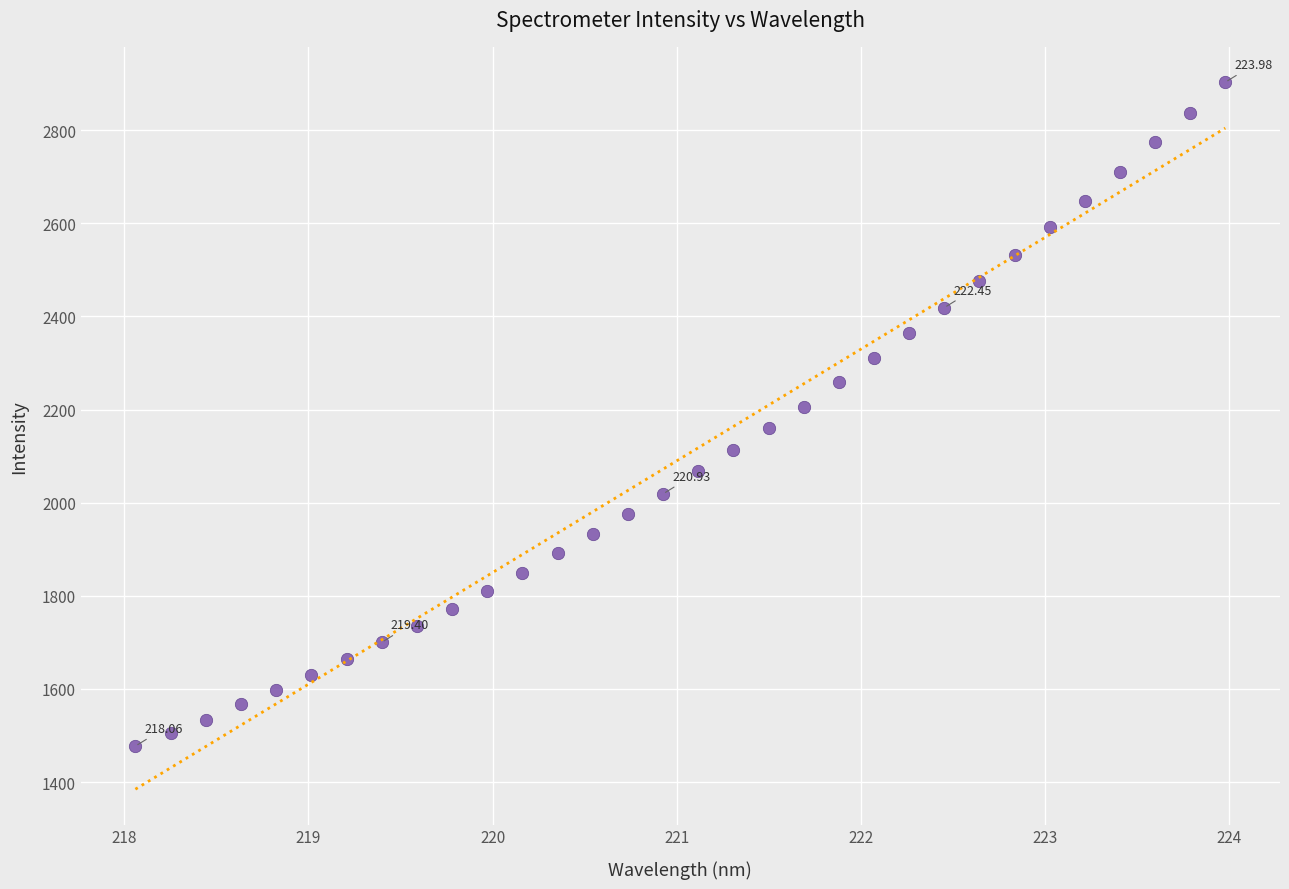

What is the range of X values (max minus min)?

5.9